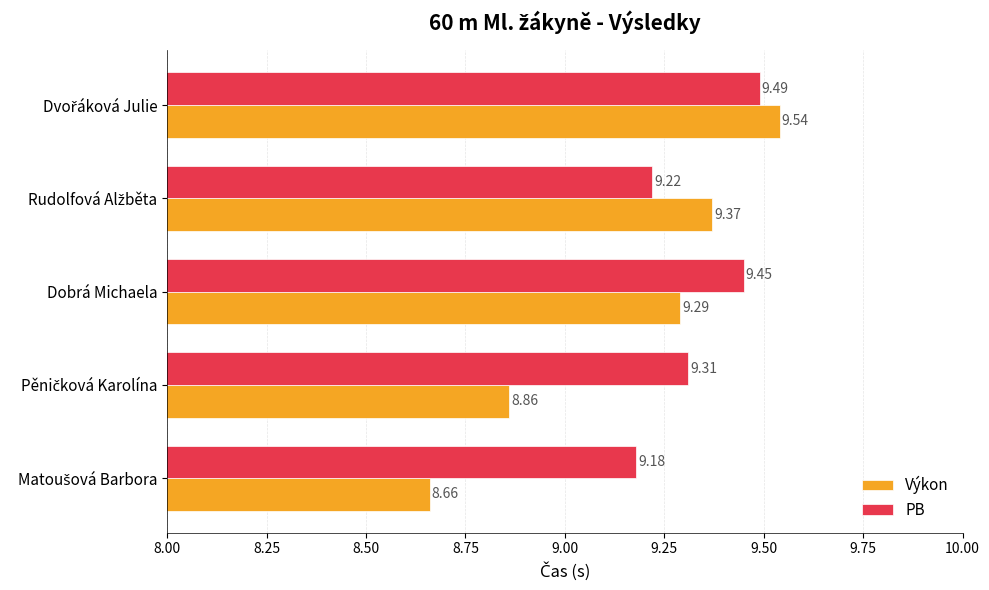

List the series in order of their peak value, lowest first.

PB, Výkon